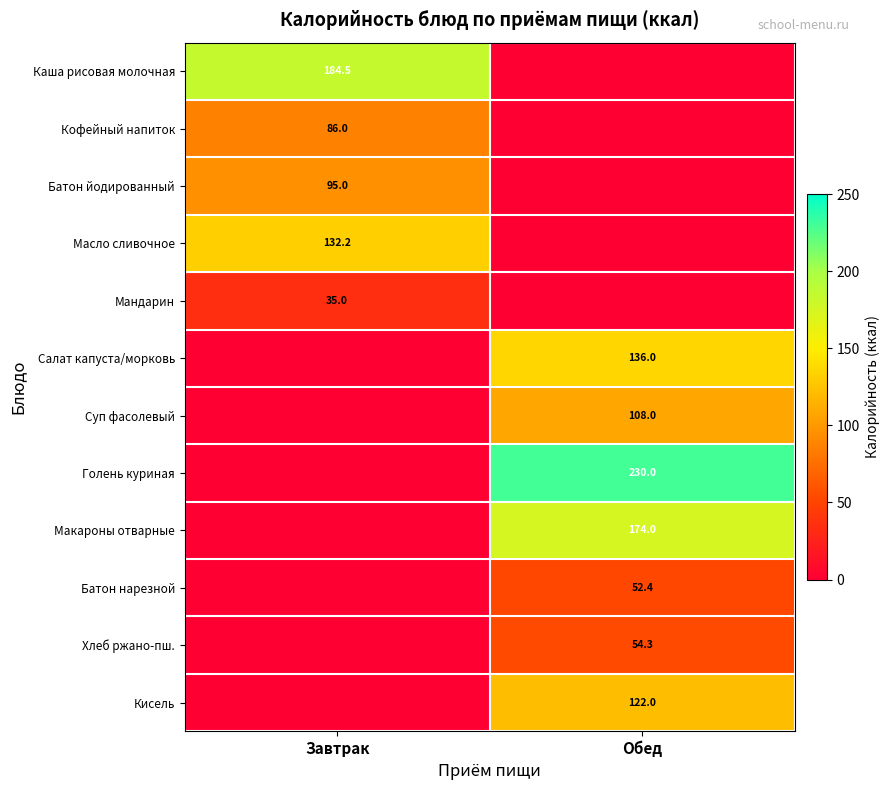

True or false: Салат капуста/морковь has a value of 136.0 at Обед.

True